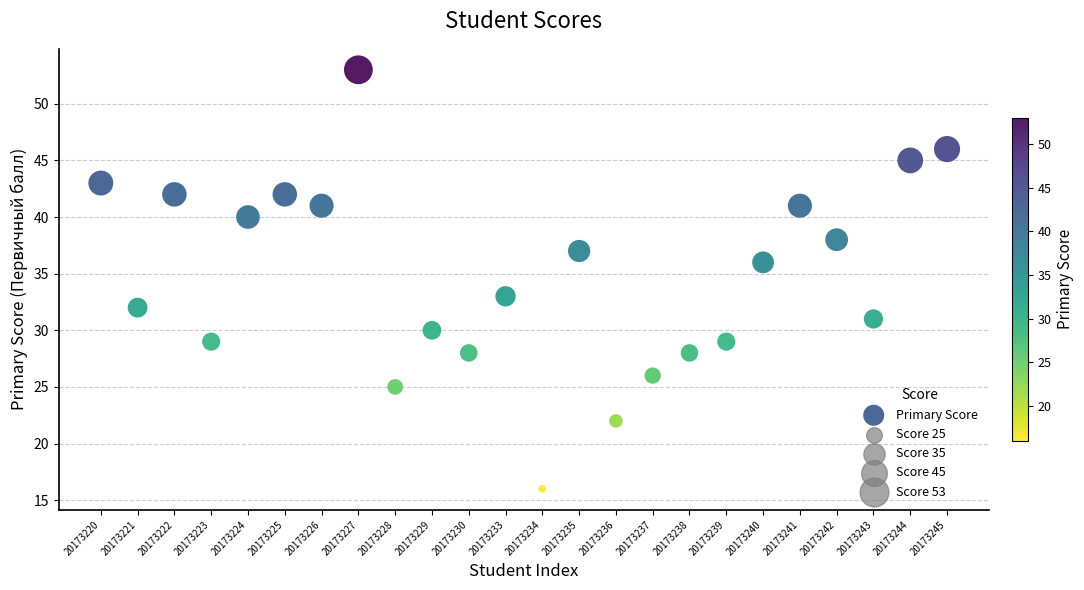

What Y value in the scatter plot is closest to 34?

33